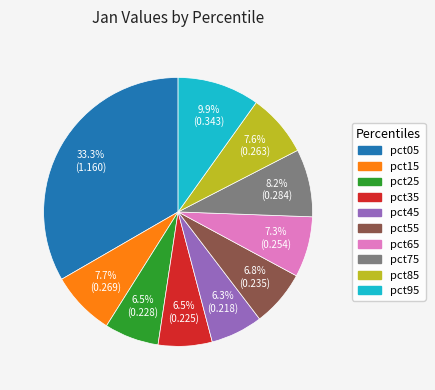

What is the largest slice in the pie chart?

pct05